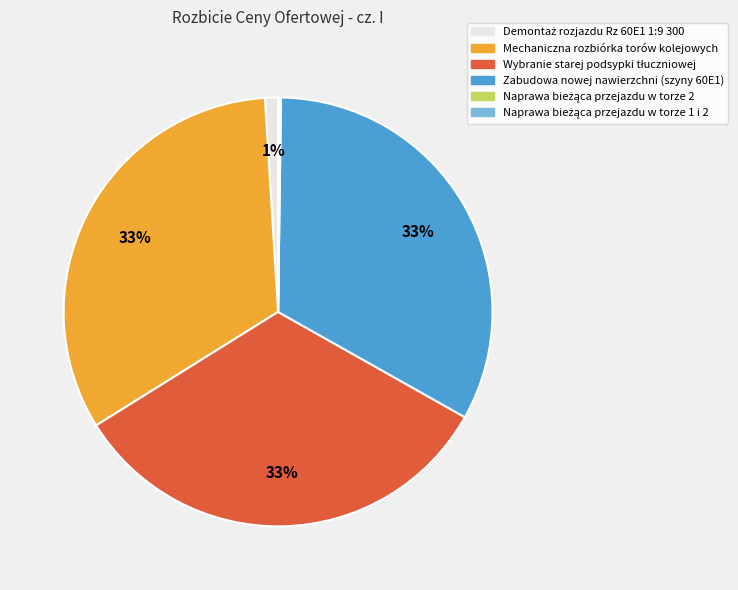

Is there a majority slice in this chart?

No